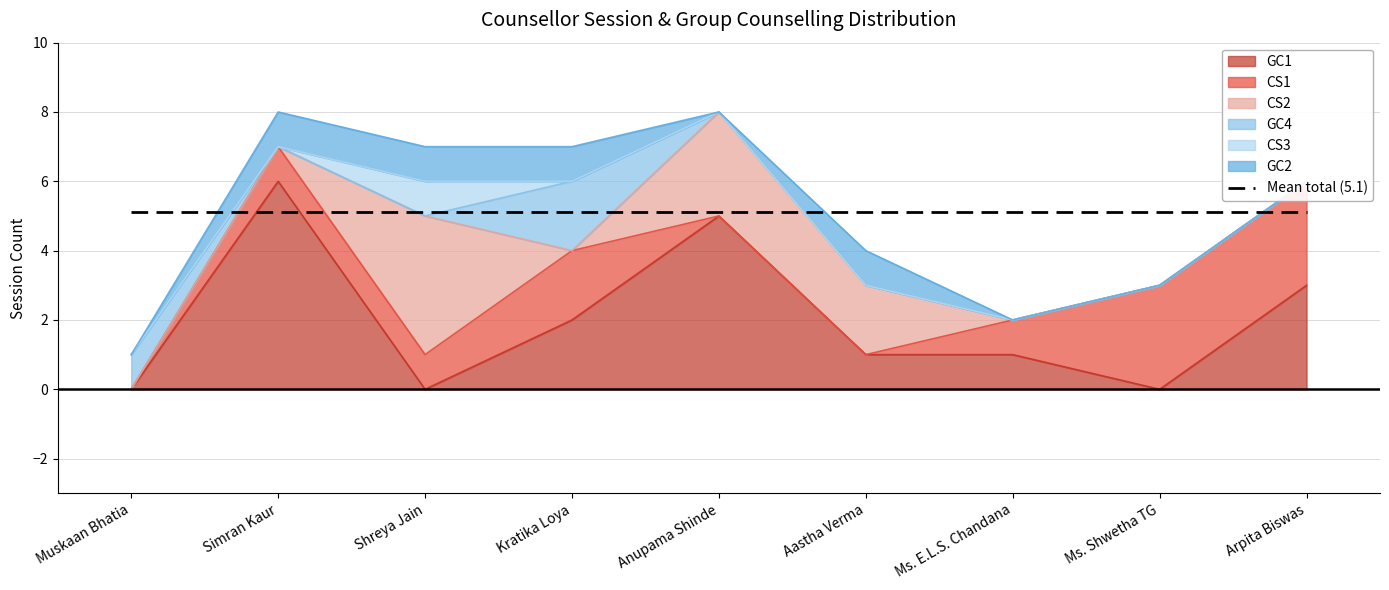

Where is the first local minimum for CS2?

Kratika Loya